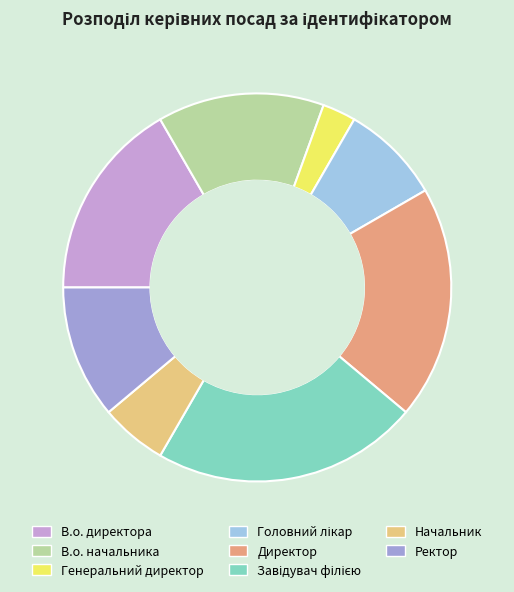

Combined, do Начальник and Ректор account for over 50%?

No